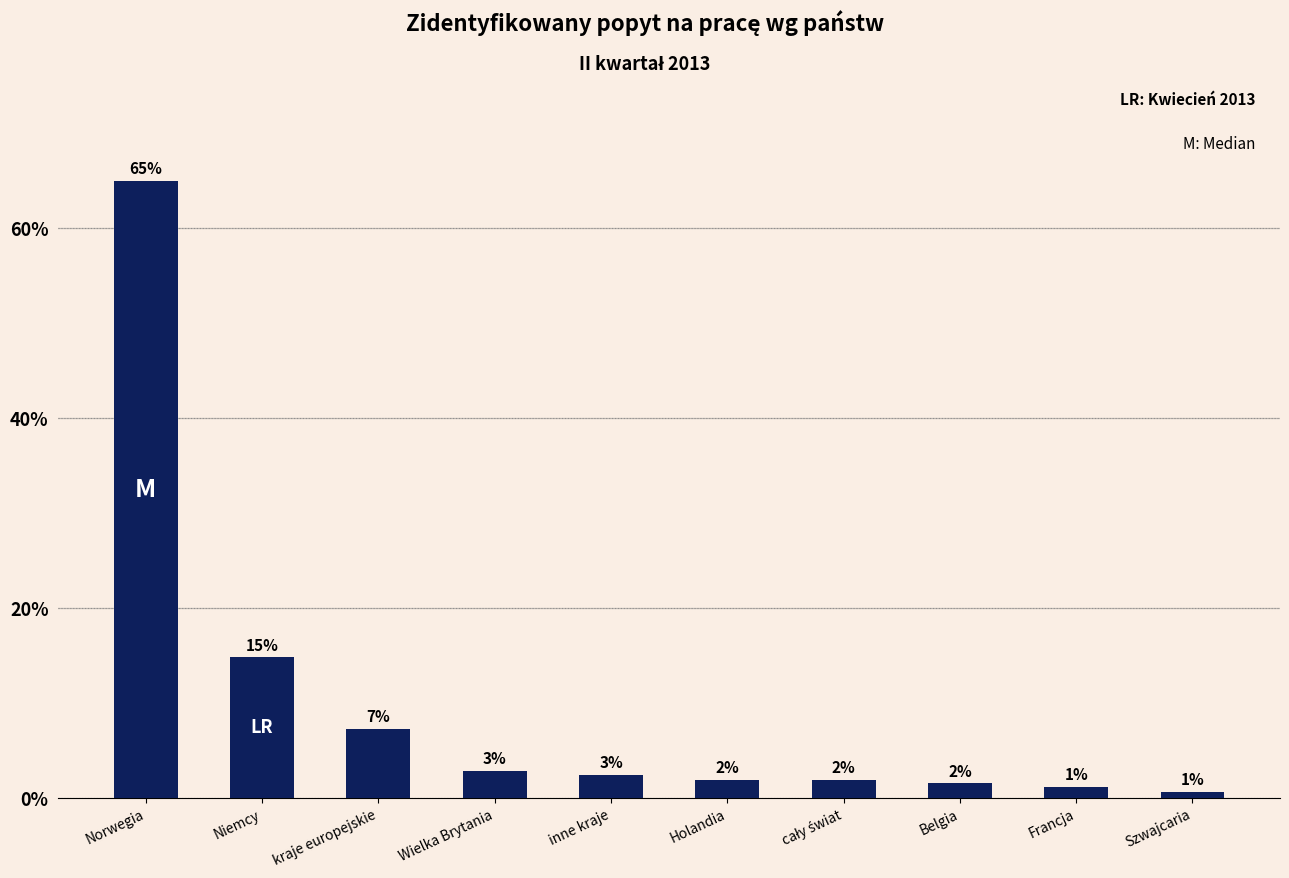

At which label is the value closest to 32?

Niemcy